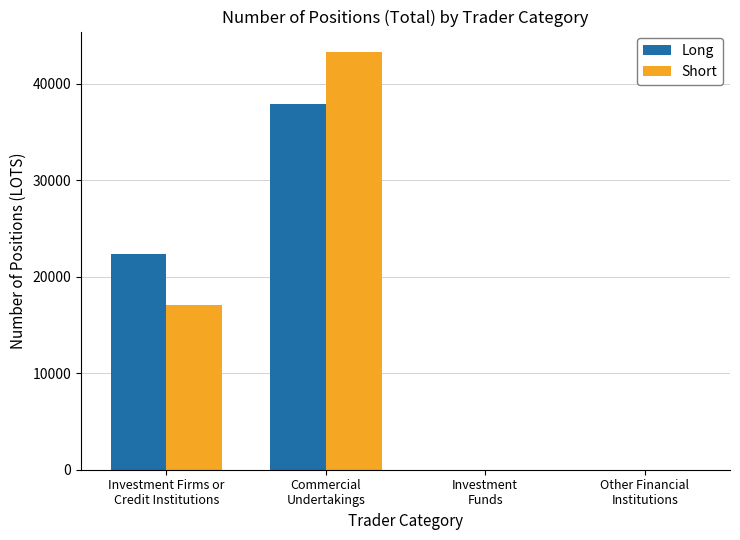

Count the number of categories in the chart.

4